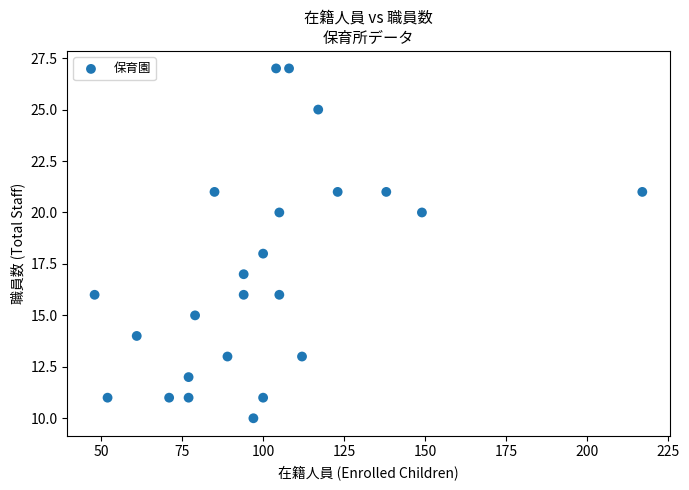

What is the range of X values (max minus min)?

169